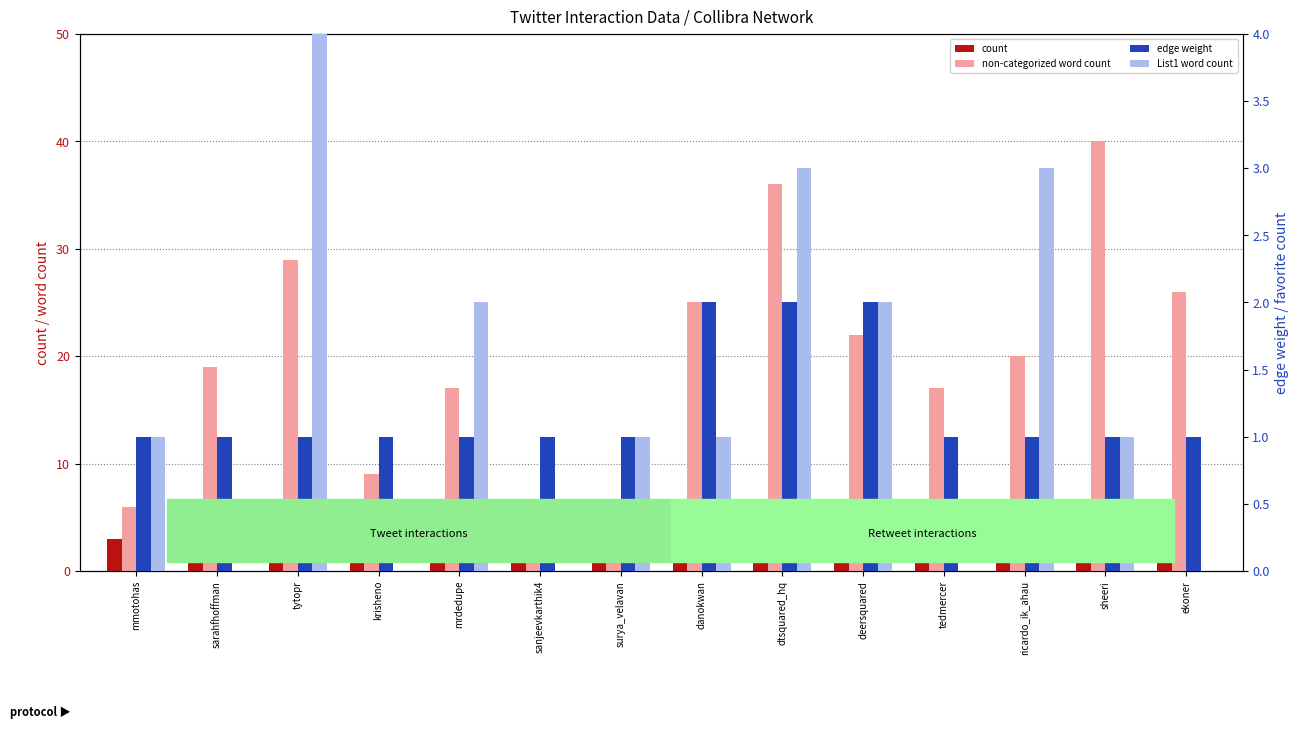

At ricardo_ik_ahau, list the series in order from largest to smallest.

non-categorized word count, List1 word count, count, edge weight